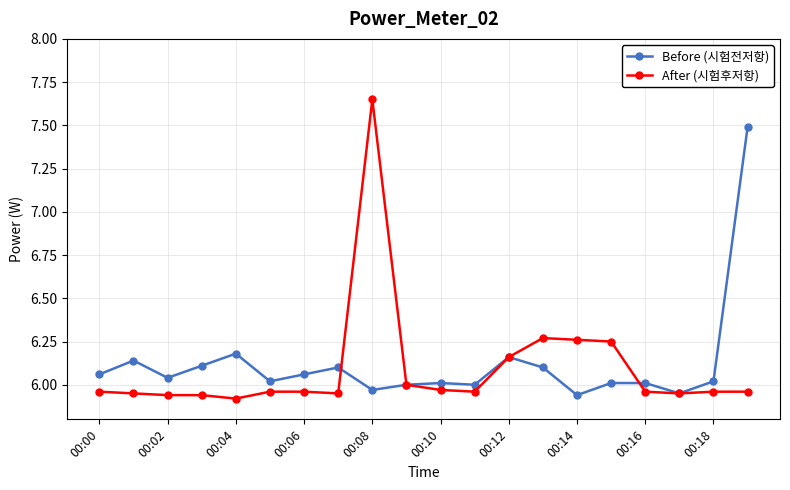

What is the highest value of the Before (시험전저항) series?

7.5